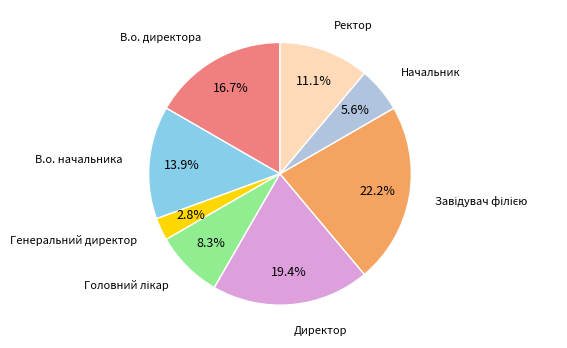

To the nearest percent, what is the difference between the largest and smallest slice percentages?

19%